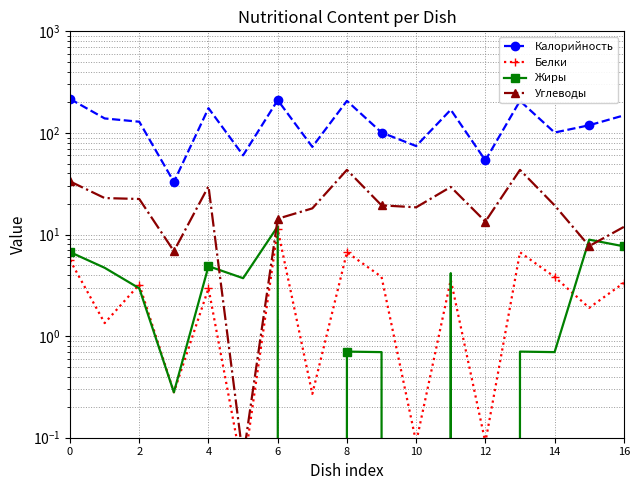

Is the value of Жиры at 13 greater than the value of Углеводы at 14?

No